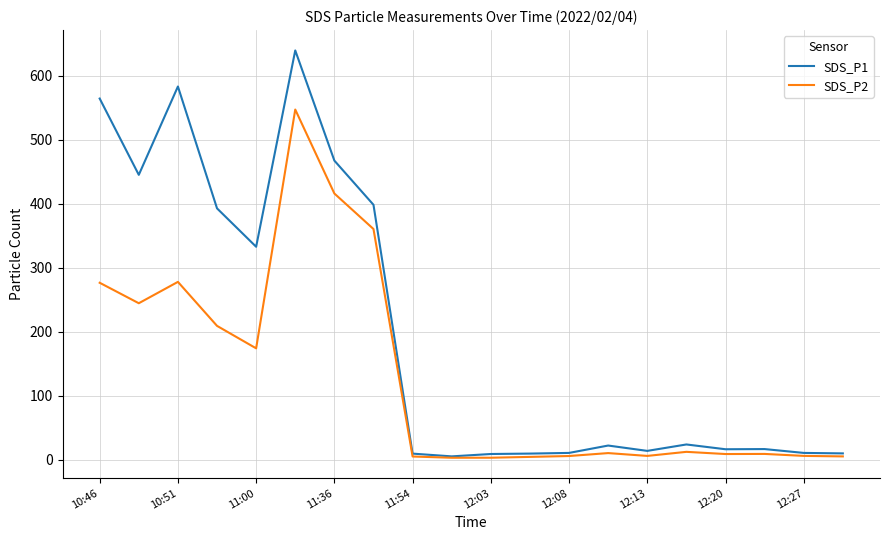

What is the greatest value displayed?

639.8